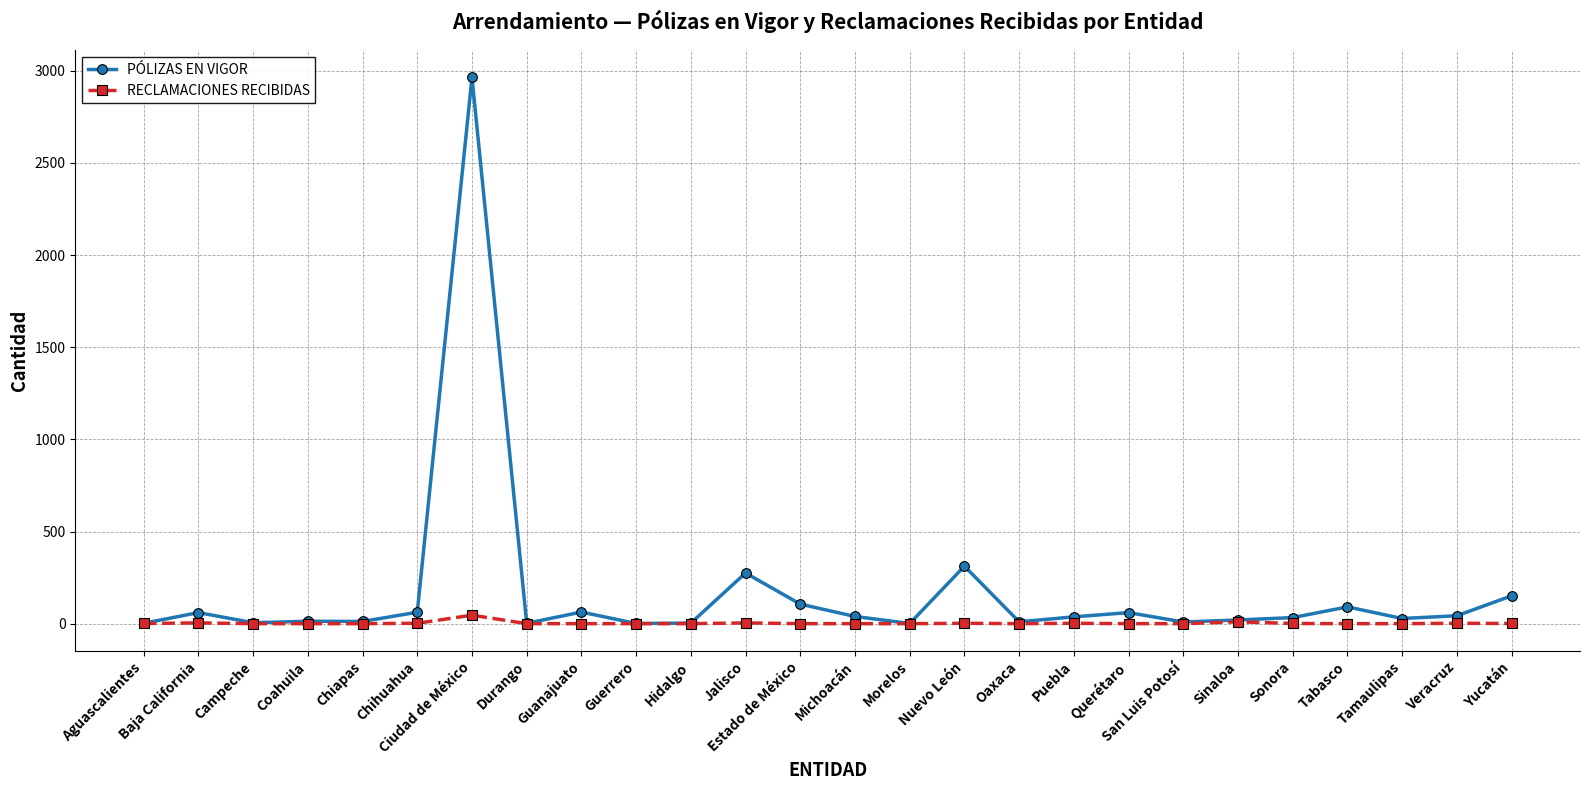

List the series in order of their overall mean, lowest first.

RECLAMACIONES RECIBIDAS, PÓLIZAS EN VIGOR